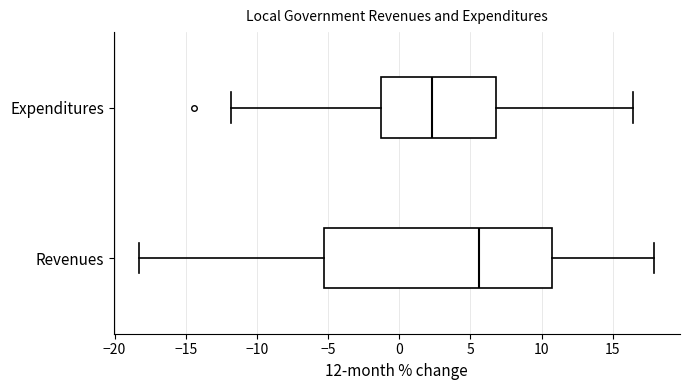

Where is the left edge of the box for Expenditures on the x-axis? The values are not printed on the chart, so give them approximately, as read against the axis.

-1.5